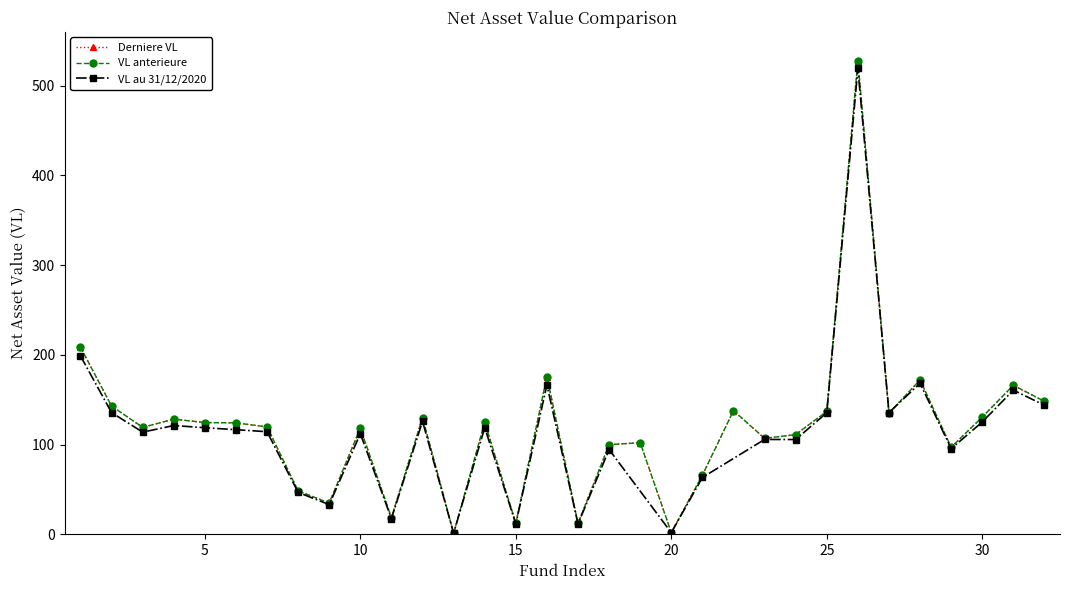

True or false: VL anterieure has more than 1 points higher than both neighbors.

True